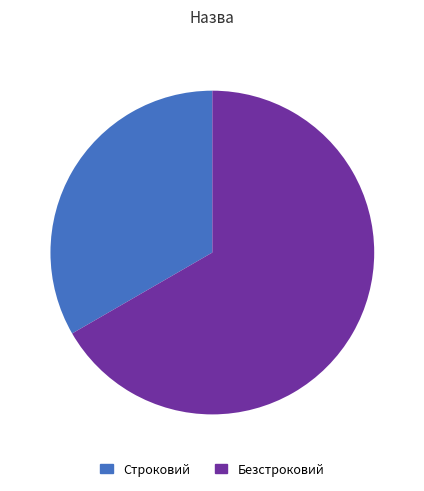

What is the smallest slice in the pie chart?

Строковий